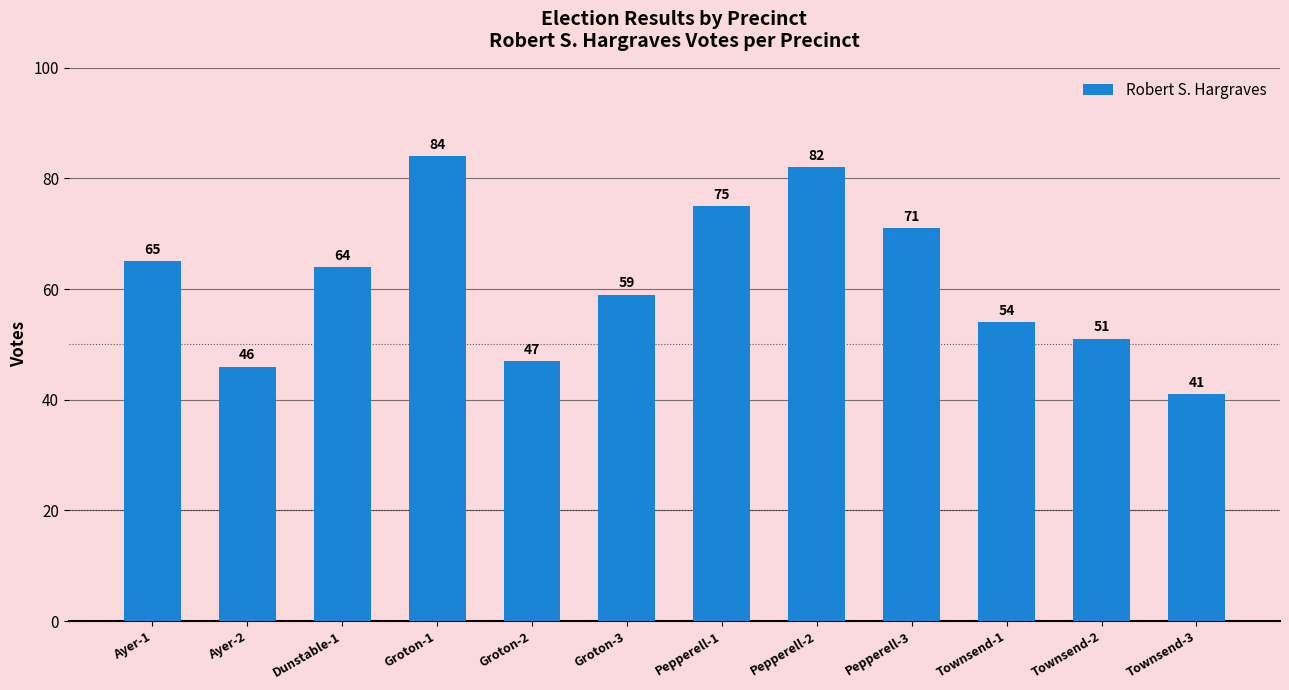

What position from the right is Pepperell-2?

5